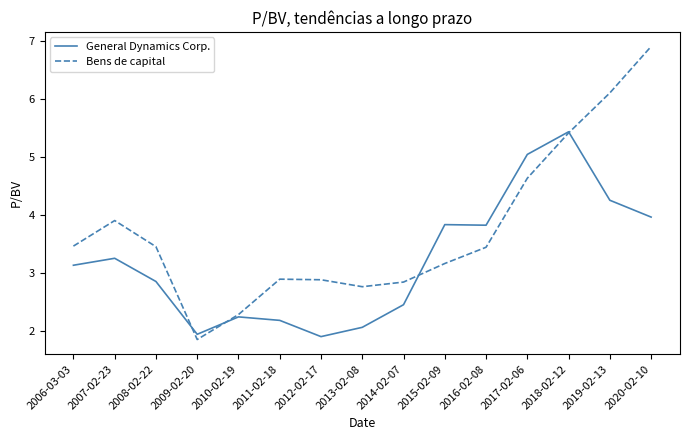

Where do General Dynamics Corp. and Bens de capital first cross each other?

2008-02-22 and 2009-02-20